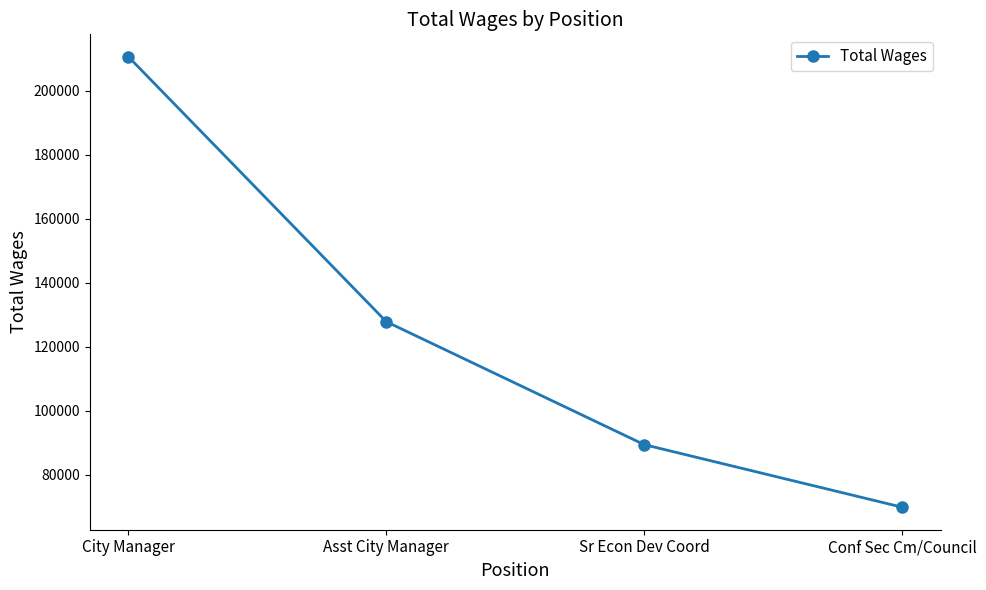

What is the approximate value at Sr Econ Dev Coord?

89349